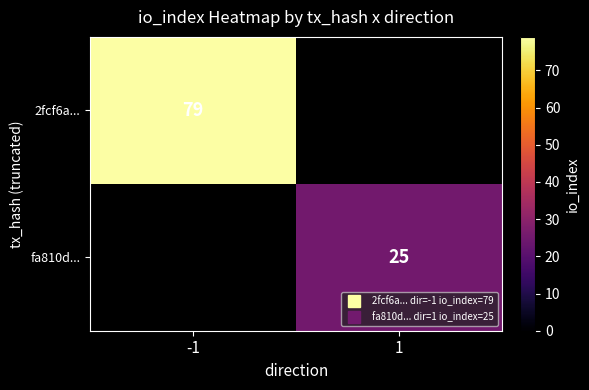

List the series in order of their peak value, highest first.

2fcf6a..., fa810d...